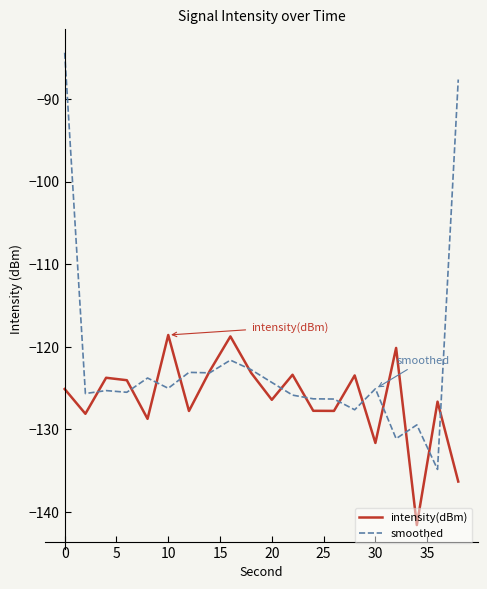

List the series in order of their overall mean, lowest first.

intensity(dBm), smoothed